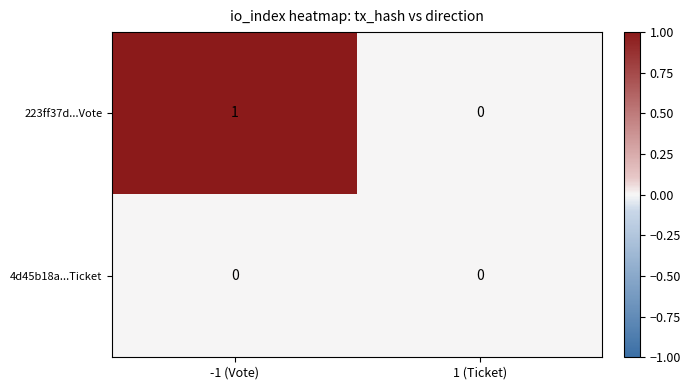

At which label is 223ff37d...Vote closest to 0?

1 (Ticket)